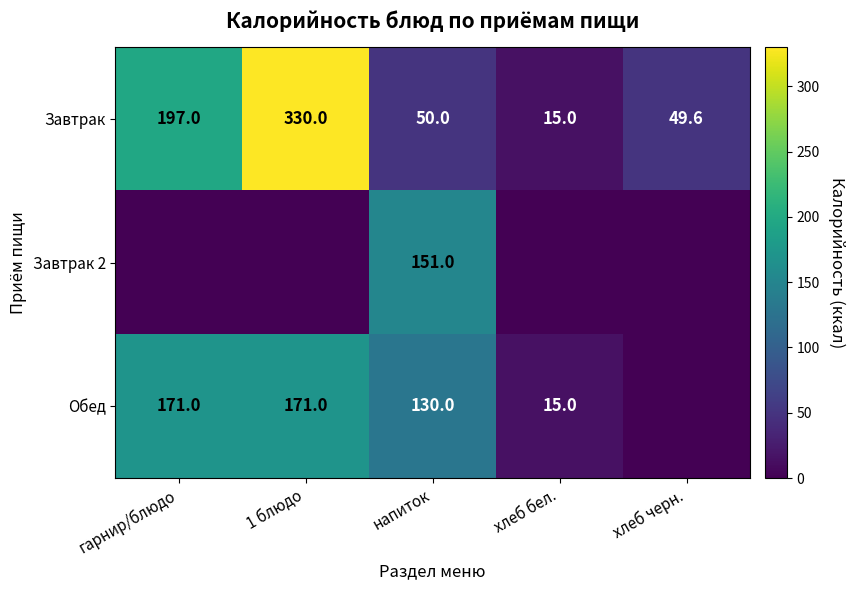

Where does the Завтрак series first go above 50?

гарнир/блюдо